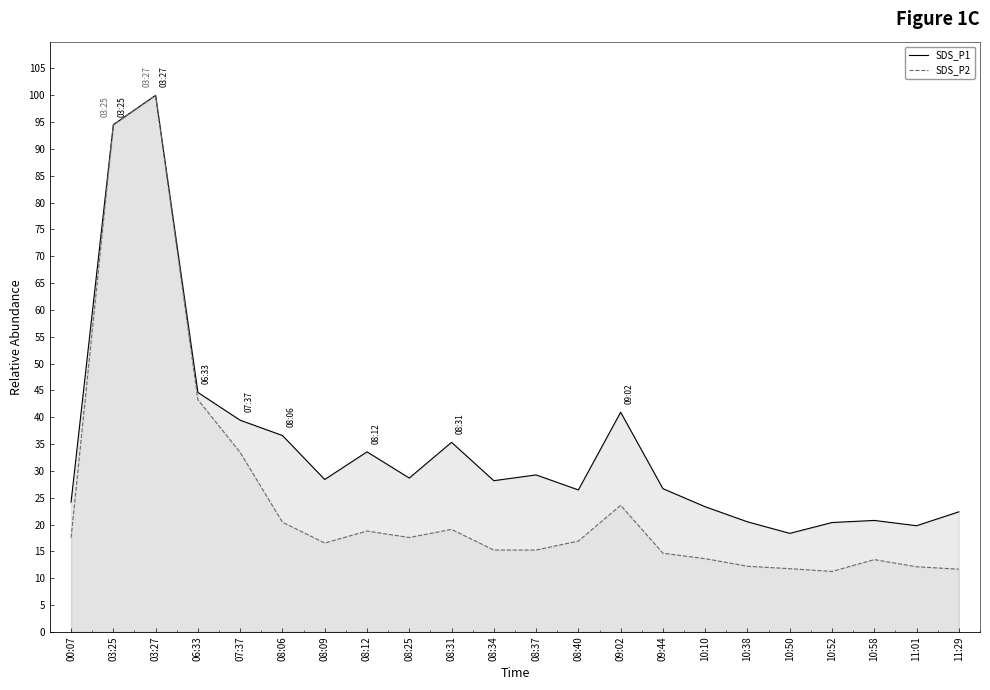

How many lines are shown in the chart?

2